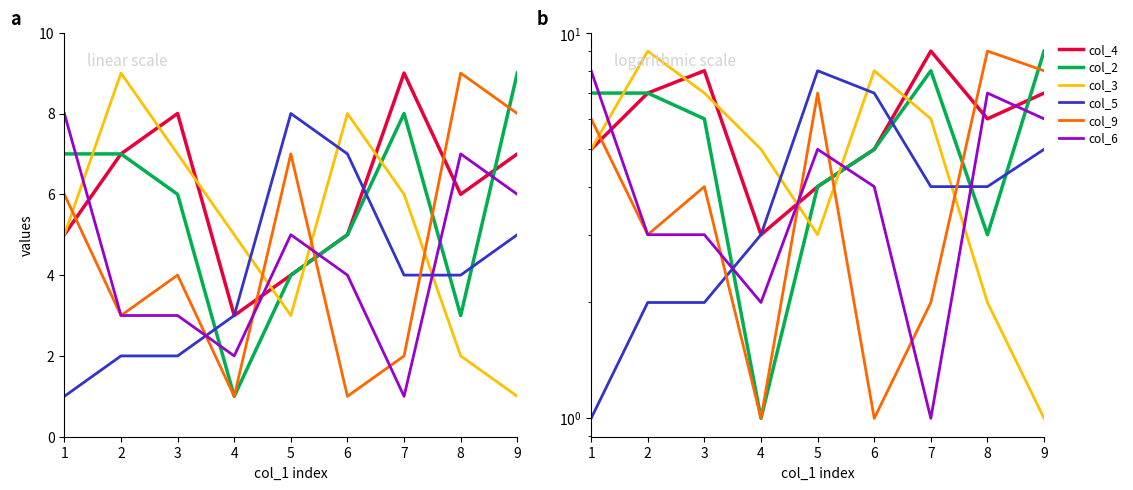

How many distinct data groups are displayed?

6